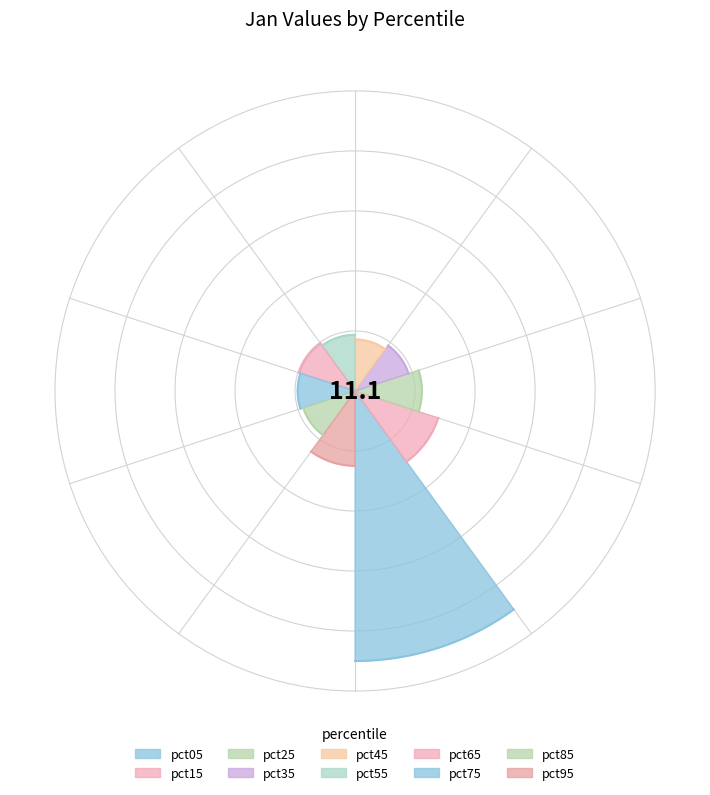

Rank the categories by value from lowest to highest.

pct45, pct85, pct55, pct35, pct75, pct65, pct25, pct95, pct15, pct05